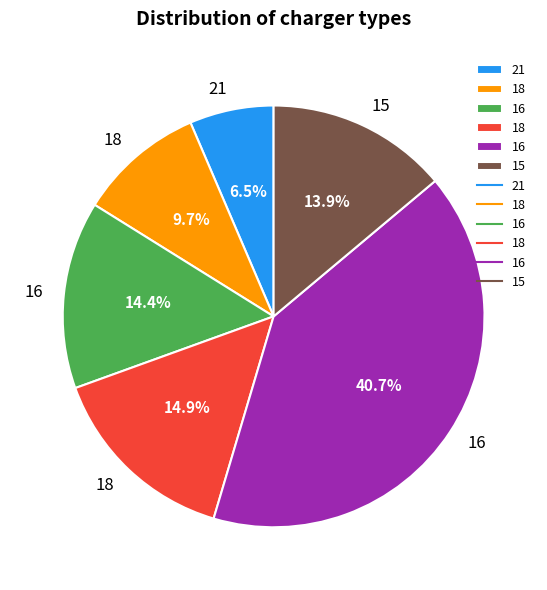

To the nearest percent, what is the difference between the largest and smallest slice percentages?

34%